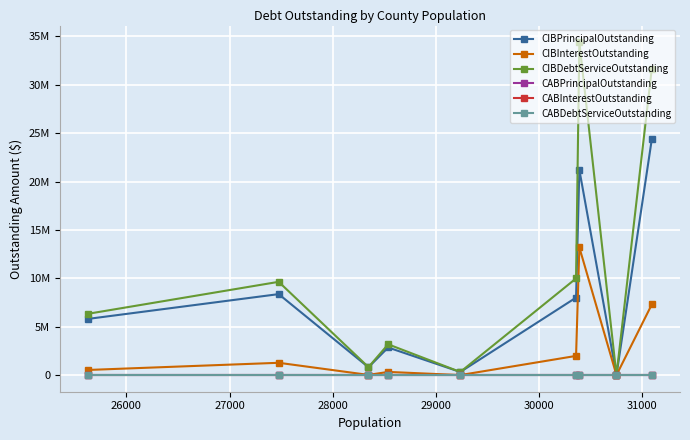

Does the chart have visible grid lines?

Yes